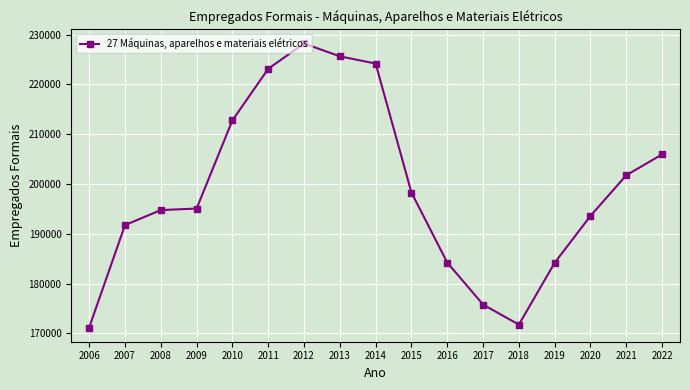

What is the change in value from 2016 to 2020?

+9375